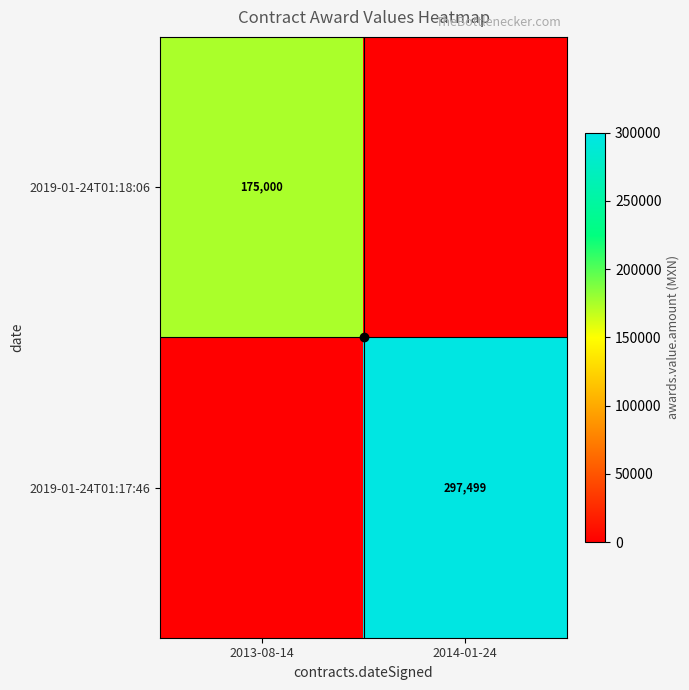

Rank the series by their average value, from lowest to highest.

2019-01-24T01:18:06, 2019-01-24T01:17:46